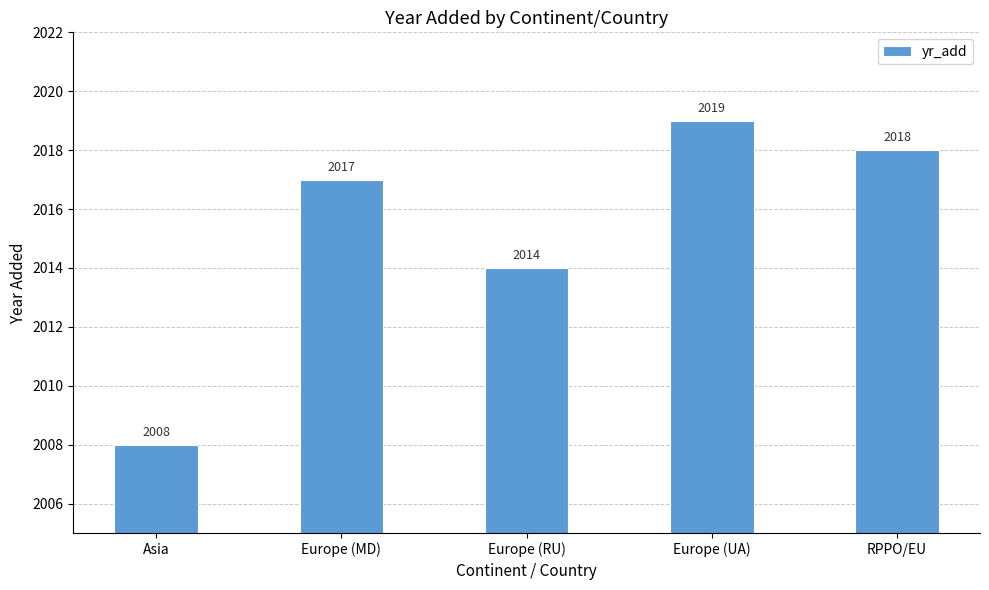

What is the value of the 3rd bar from the left?

2014